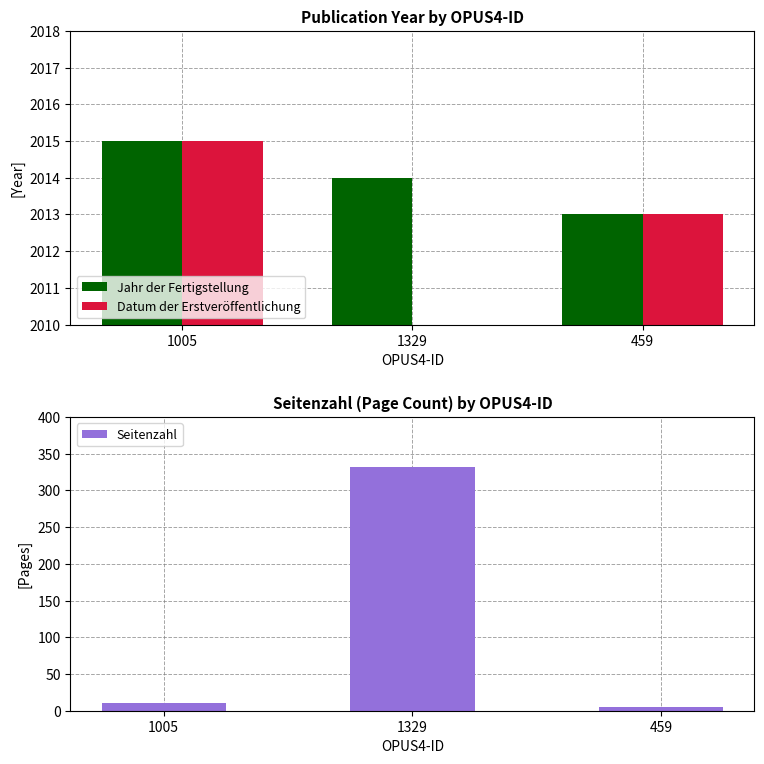

What is the difference between the second highest and minimum values in the Seitenzahl series?

6